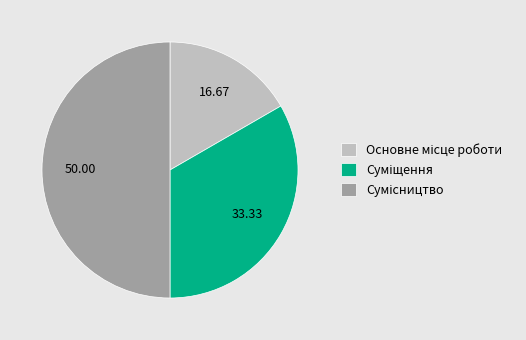

How many segments does this pie chart have?

3